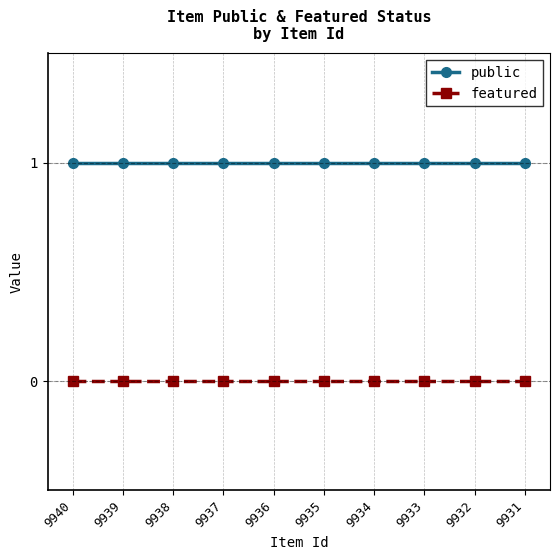

Rank the series by their maximum value, from highest to lowest.

public, featured